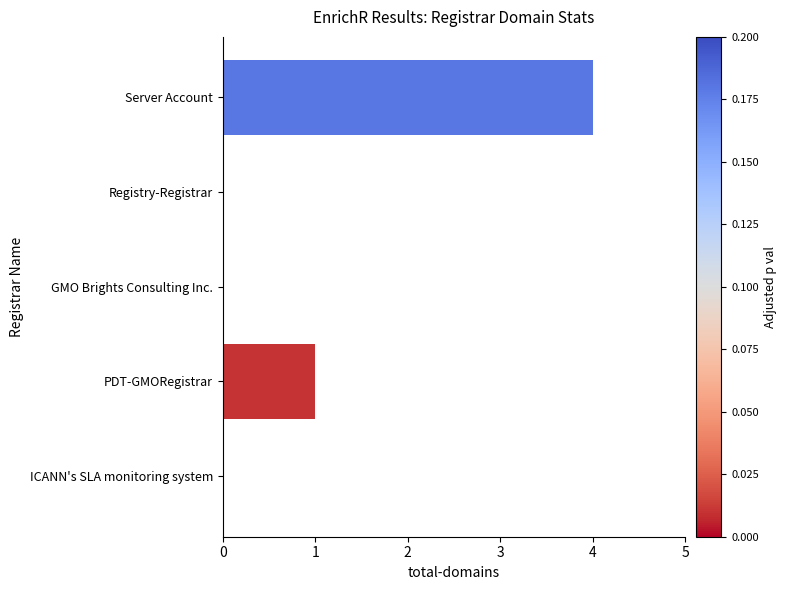

What is the average value?

1